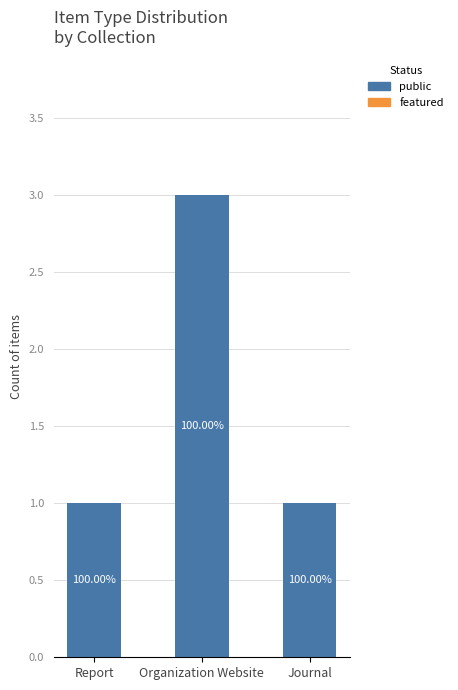

Reading right to left, extract all data points from this chart.

public: 1	3	1
featured: 0	0	0